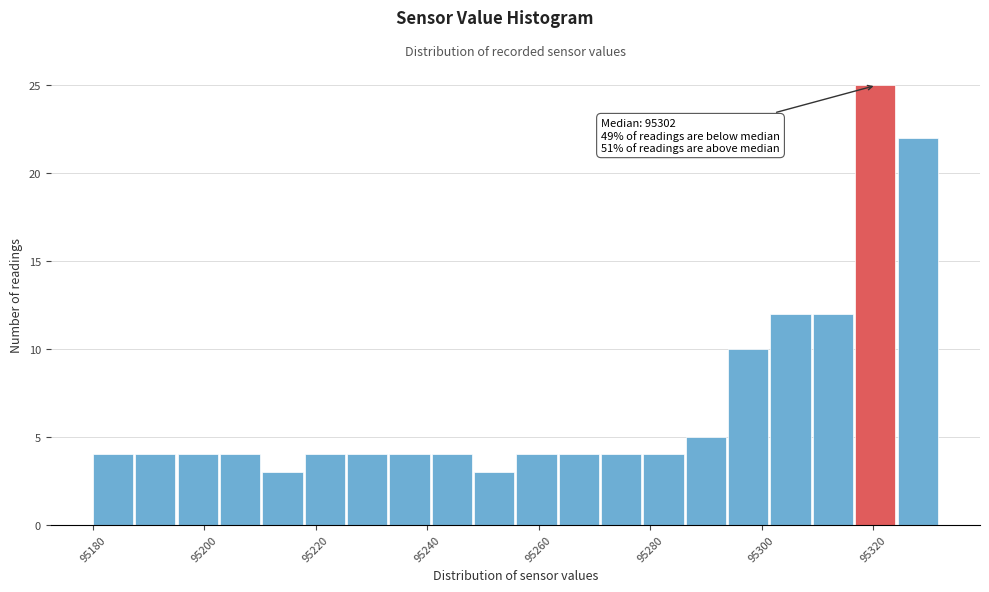

Read against the x-axis, roughly where is the centre of the tallest bar?

95320